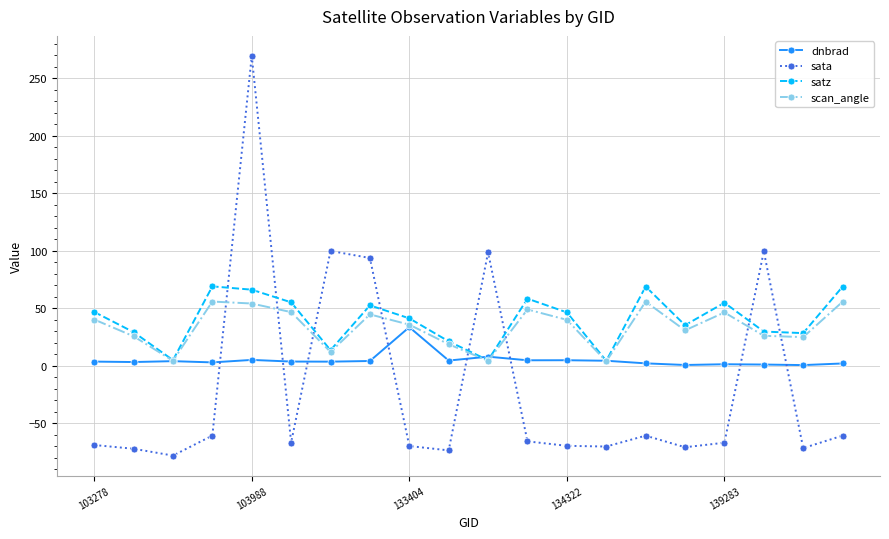

What is the value of the sata point at the 11th from the left?

98.5